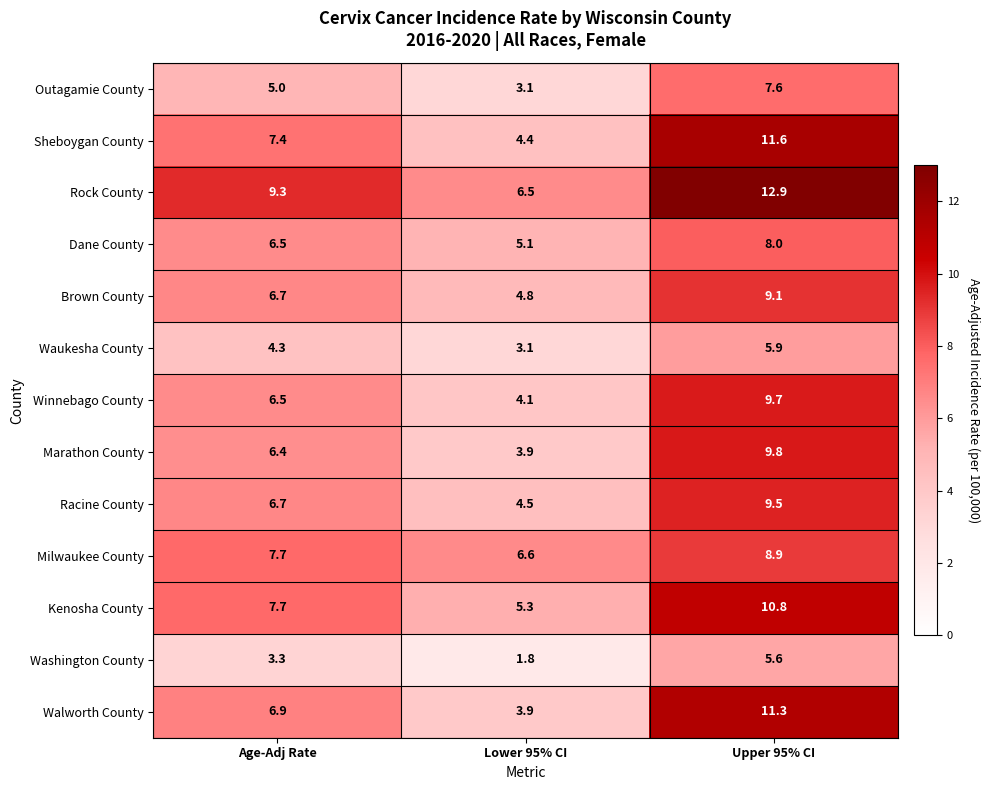

What is the total value across all series at Upper 95% CI?

120.7